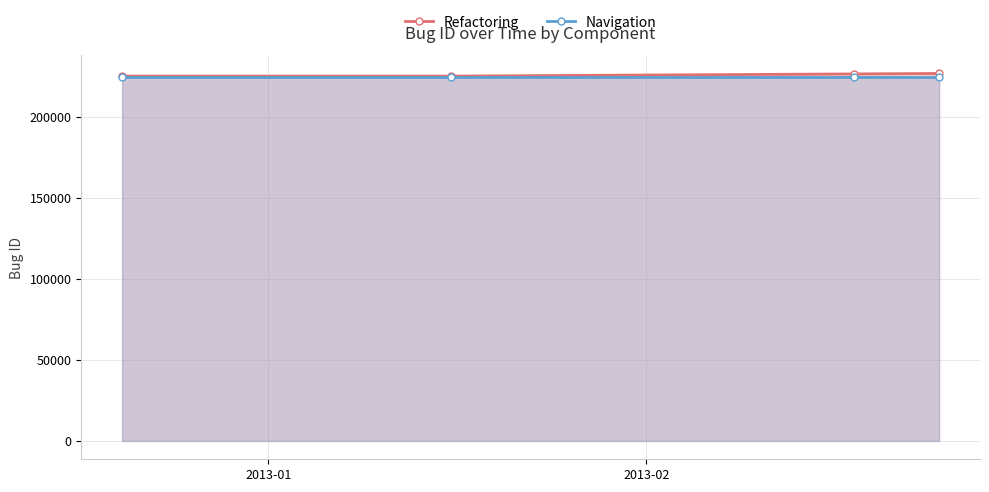

True or false: Navigation and Refactoring intersect in this chart.

False